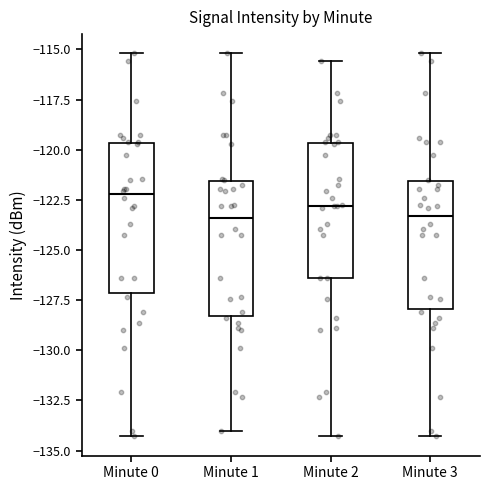

Reading left to right, transcribe this box plot: for each box, give where its median line is, the range the box spans, and where its two whiskers end, as read against the y-axis. The values are not printed on the chart, so give them approximately, as read against the axis.

Minute 0: median -122.0, box -127.0 to -119.5, whiskers -134.5 to -115.0
Minute 1: median -123.5, box -128.5 to -121.5, whiskers -134.0 to -115.0
Minute 2: median -123.0, box -126.5 to -119.5, whiskers -134.5 to -115.5
Minute 3: median -123.5, box -128.0 to -121.5, whiskers -134.5 to -115.0